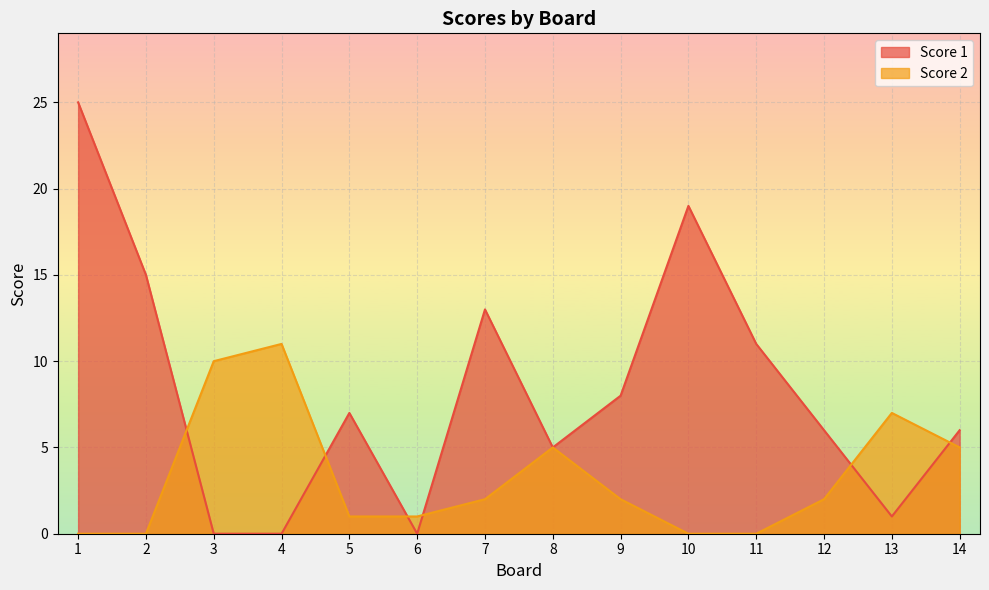

List the series in order of their overall mean, highest first.

Score 1, Score 2